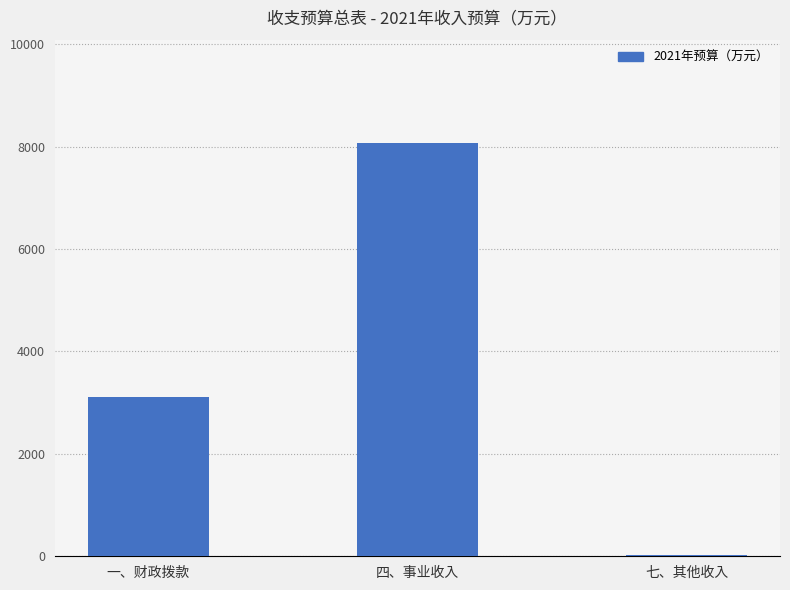

Approximately how many times larger is the value at 一、财政拨款 compared to 四、事业收入?

0.4